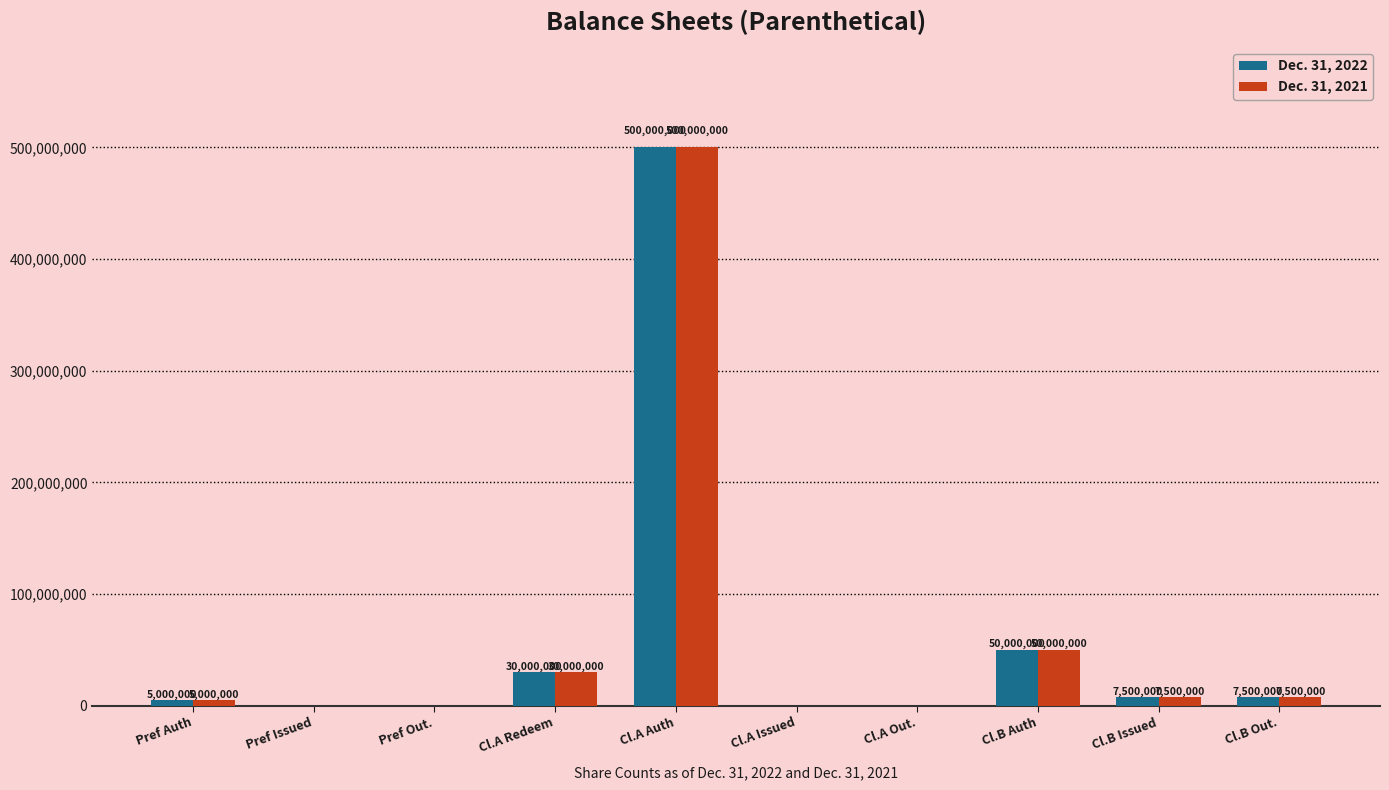

How many positive values does the Dec. 31, 2022 series have?

6